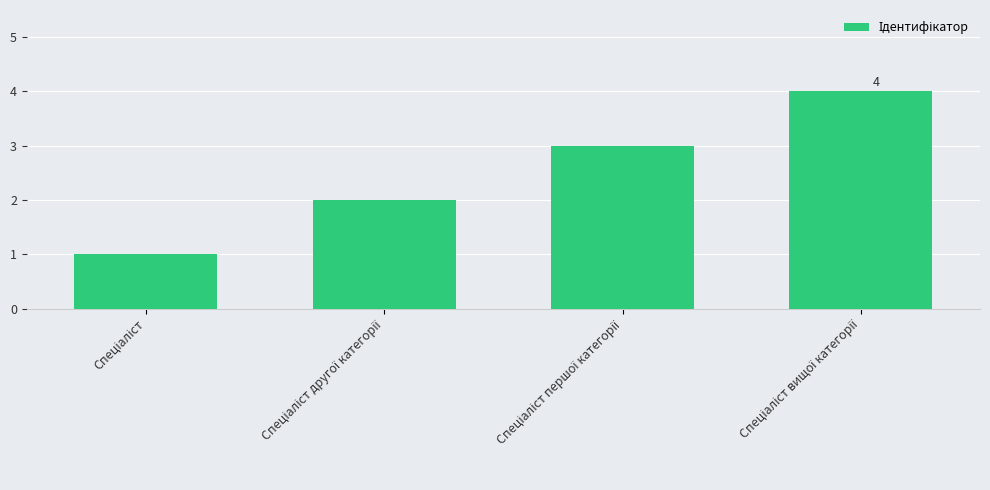

What is the difference between the maximum and minimum values?

3